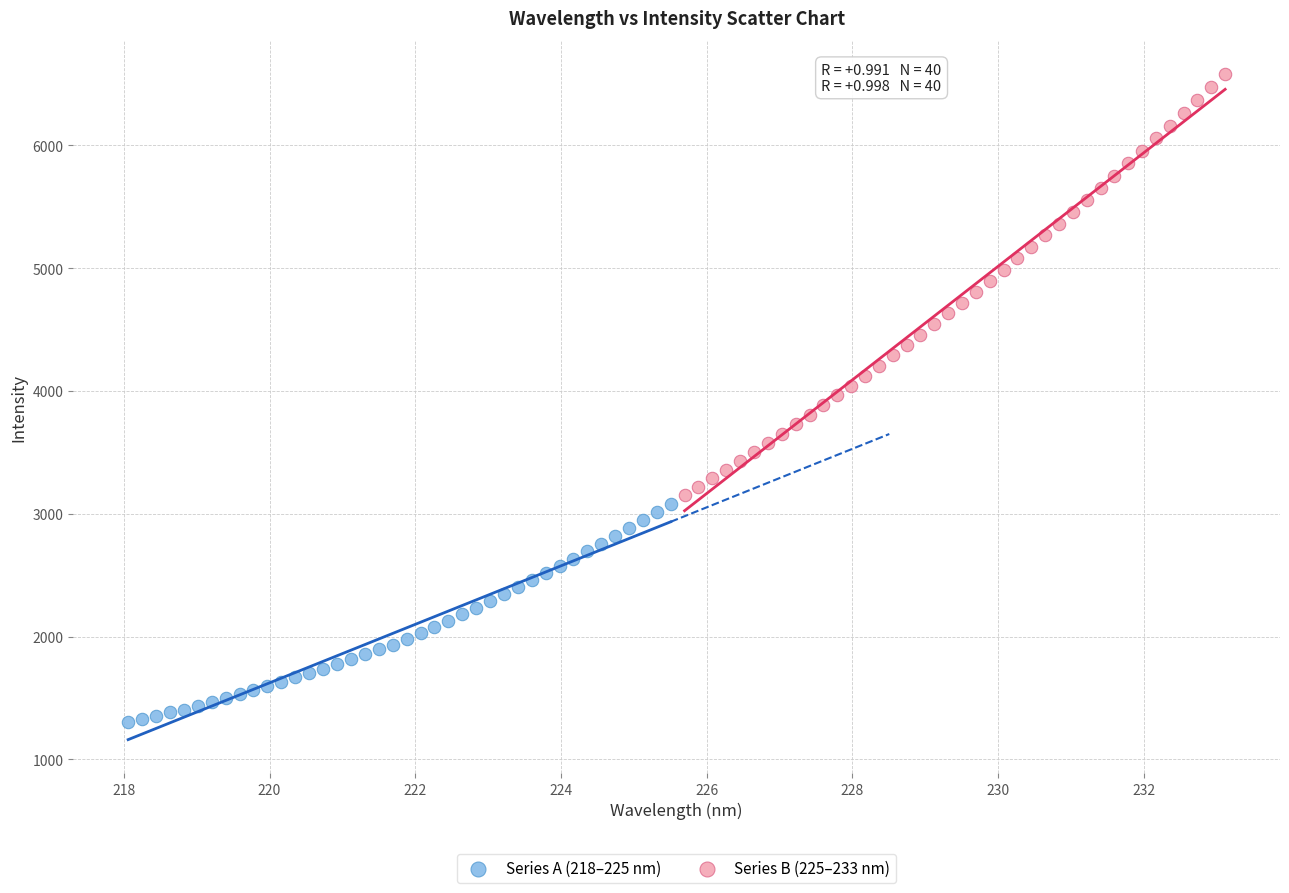

What are all the series names shown in the legend?

Series A (218–225 nm), Series B (225–233 nm)